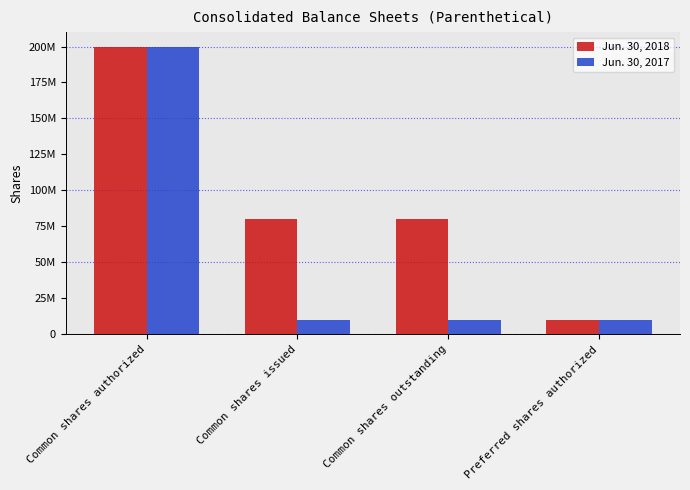

What is the average value of the Jun. 30, 2017 series?

57472500